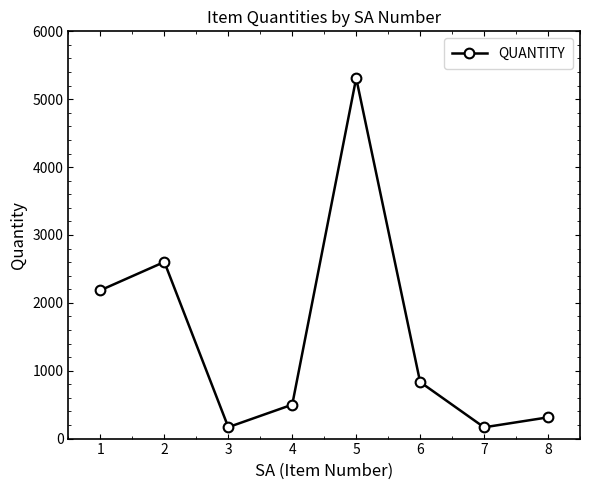

What is the difference between the second highest and second lowest values?

2434